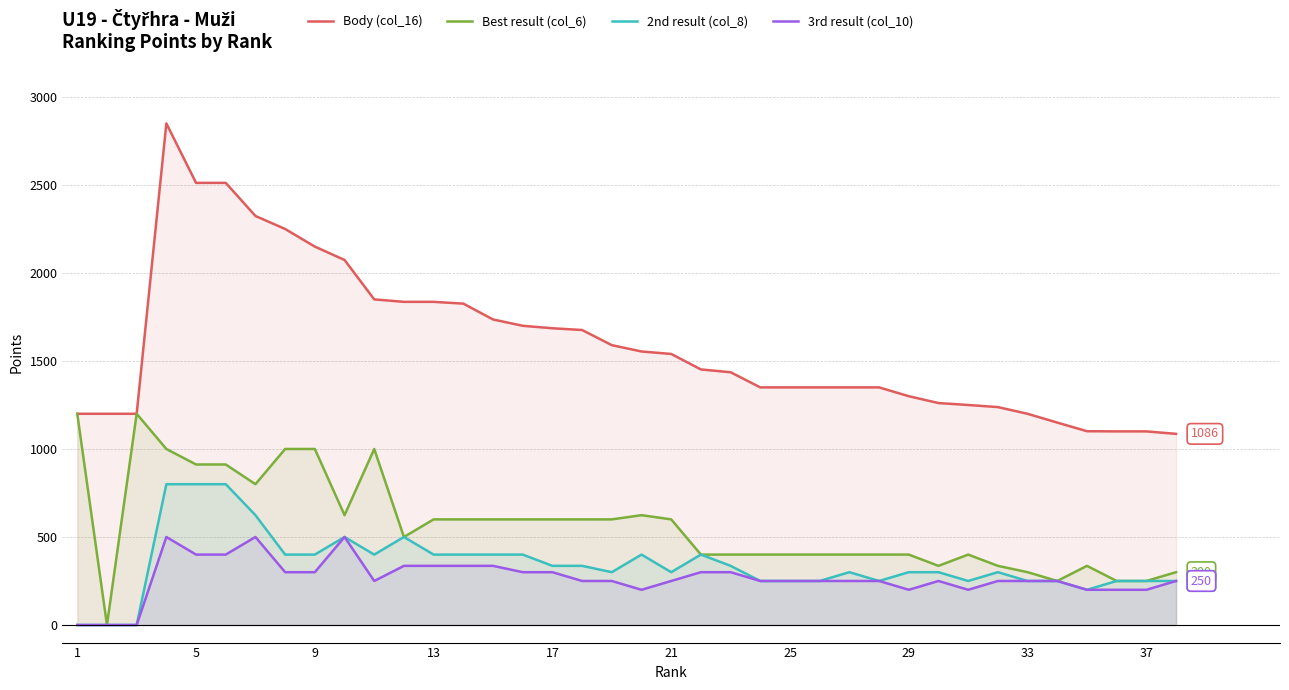

What are all the series names shown in the legend?

Body (col_16), Best result (col_6), 2nd result (col_8), 3rd result (col_10)